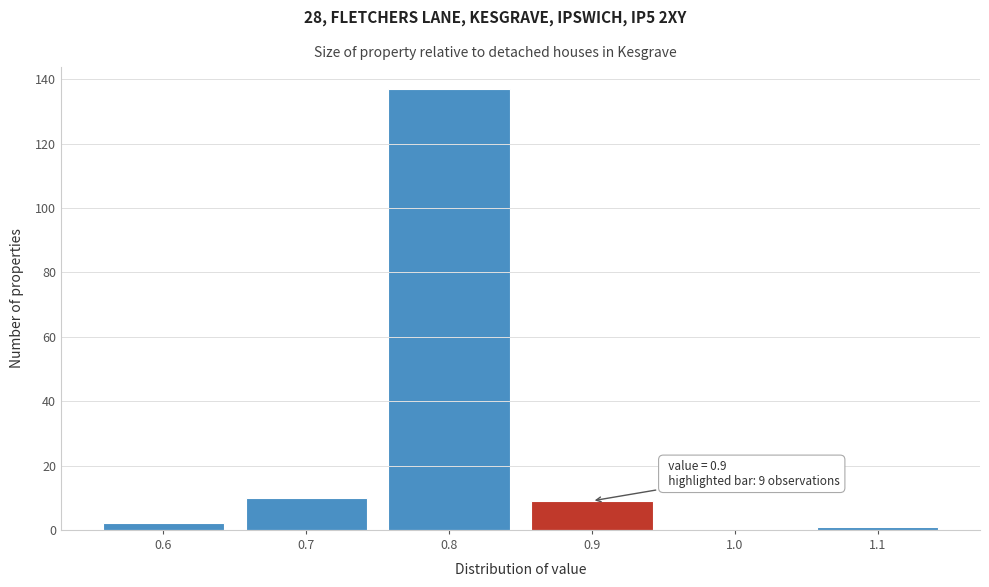

Over which range of the x-axis is the bar tallest?

0.75 to 0.85